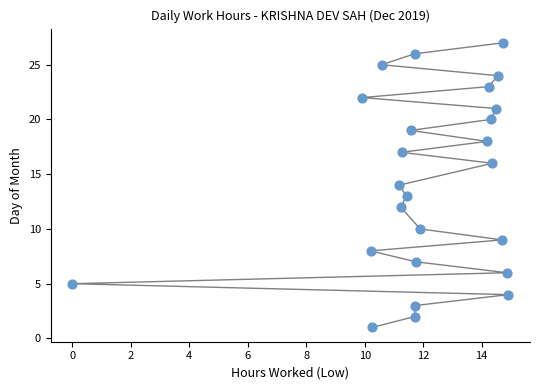

What is the range of Y values (max minus min)?

26